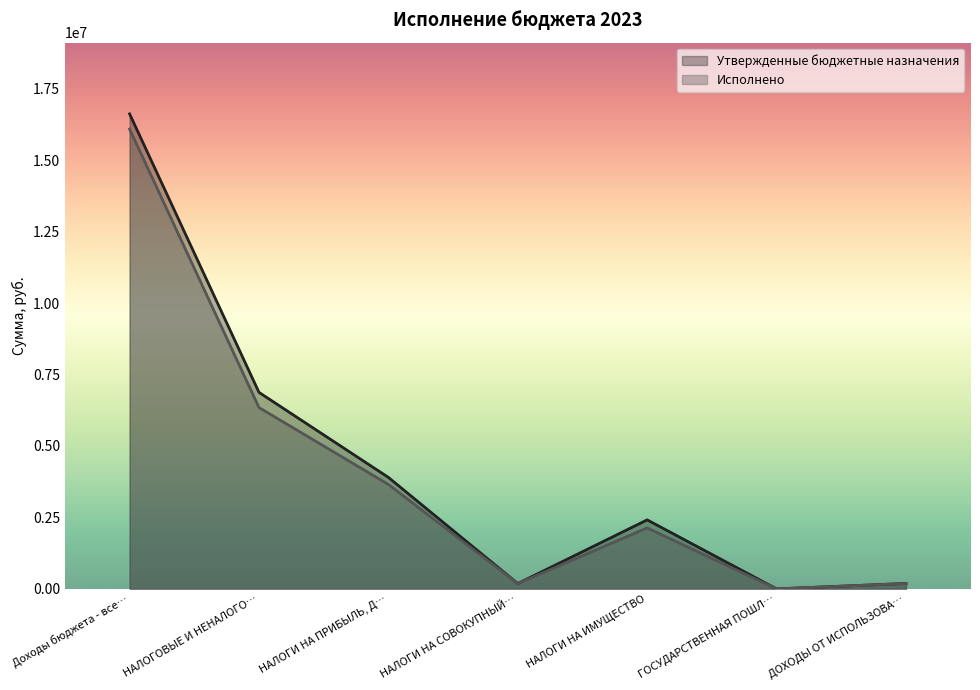

At how many categories does at least one series exceed 8037546?

1